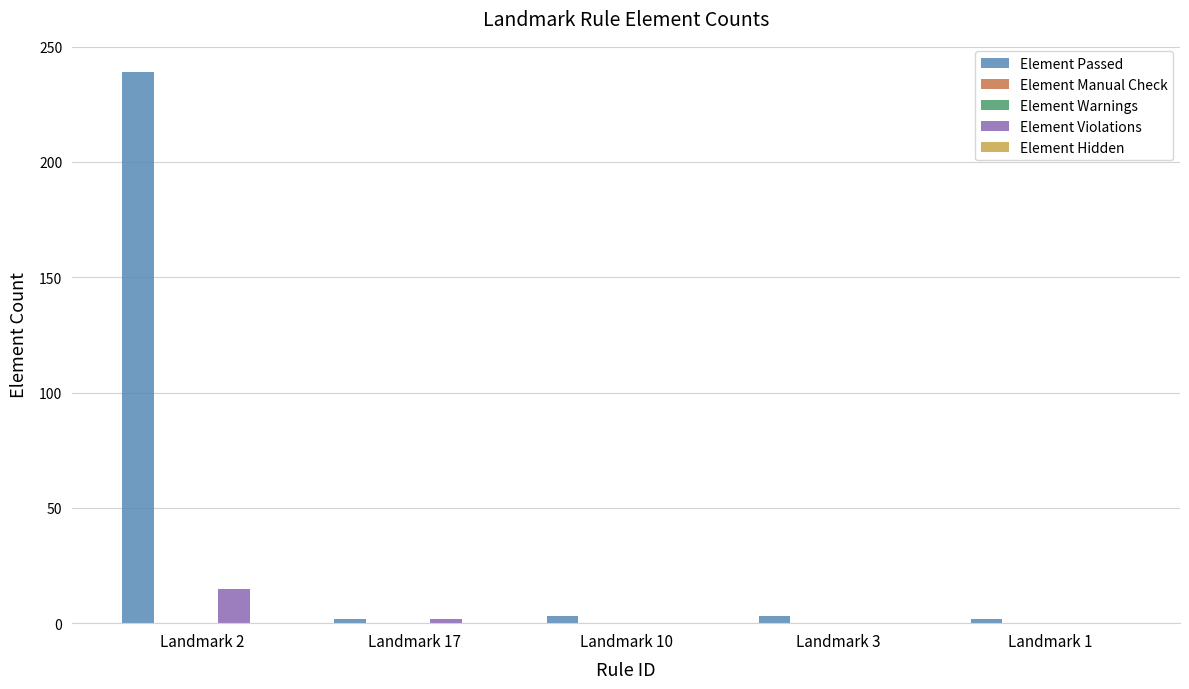

Is the value of Element Warnings at Landmark 1 greater than the value of Element Violations at Landmark 17?

No